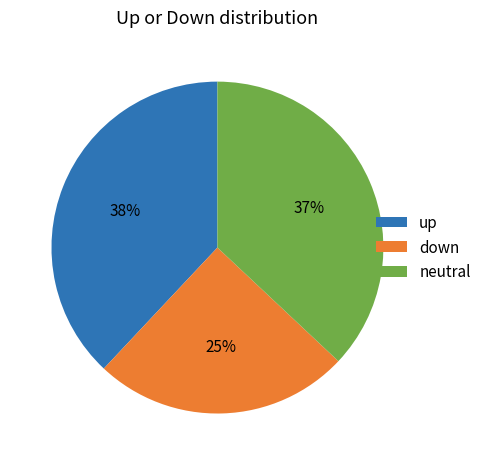

True or false: neutral accounts for 32% of the total.

False